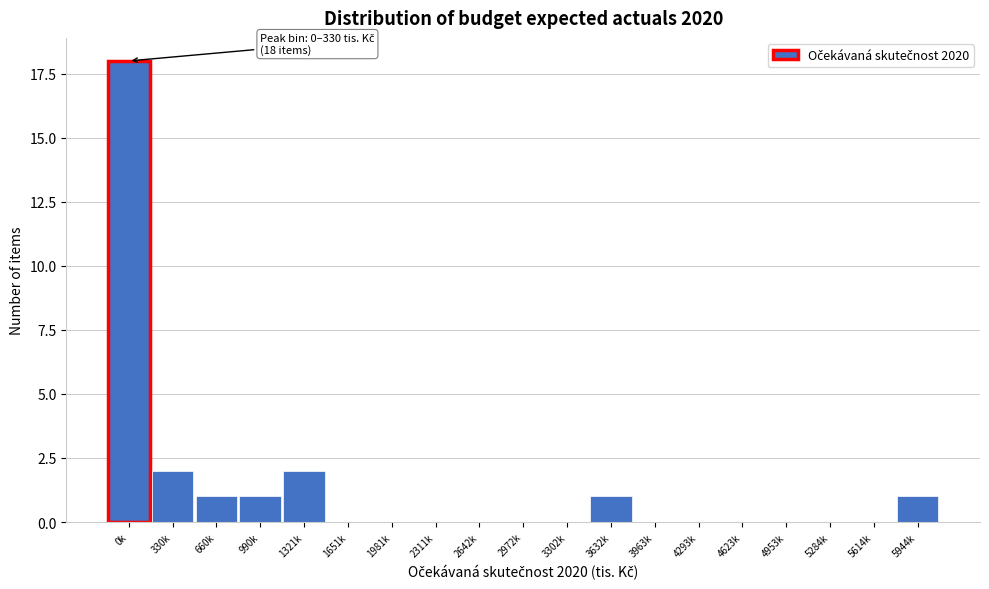

Reading left to right, list all the values displayed in this chart.

0k=18	330k=2	660k=1	990k=1	1321k=2	1651k=0	1981k=0	2311k=0	2642k=0	2972k=0	3302k=0	3632k=1	3963k=0	4293k=0	4623k=0	4953k=0	5284k=0	5614k=0	5944k=1